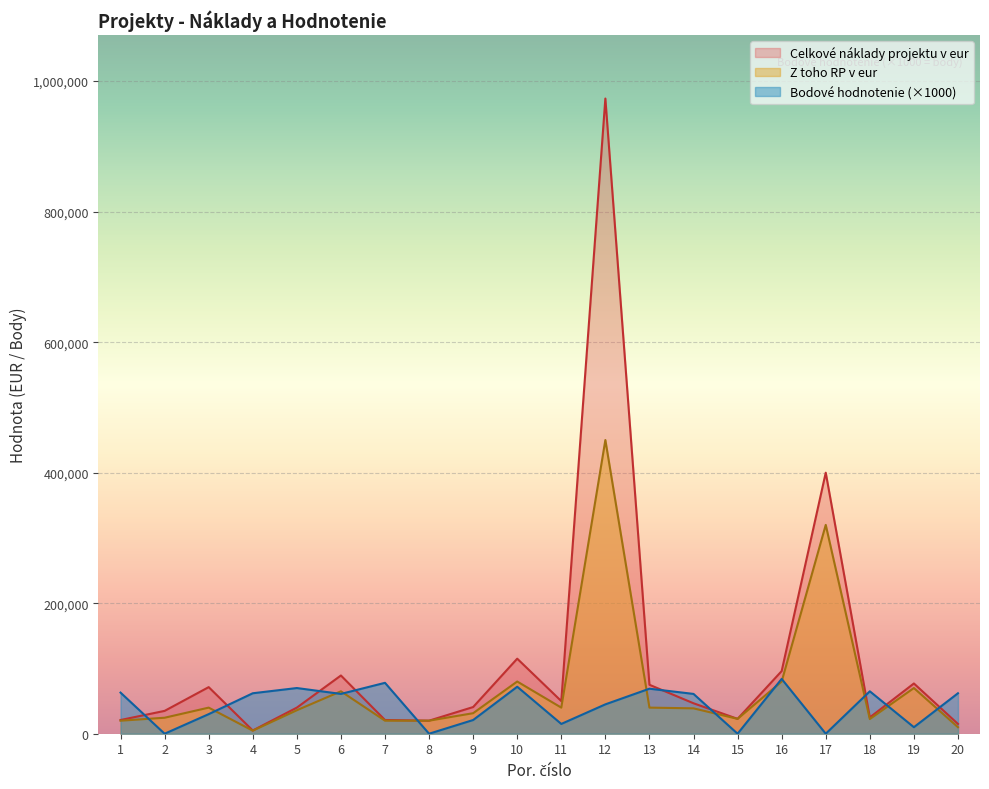

Reading right to left, list all the values displayed in this chart.

Celkové náklady projektu v eur: 15000.0	77000.0	25000.0	400000.0	96000.0	22800.0	46660.0	75000.0	973308.8	50000.0	115000.0	40888.4	20000.0	21052.0	89237.9	39992.6	4950.0	71400.0	35000.0	21000.0
Z toho RP v eur: 10000.0	70000.0	22500.0	320000.0	80000.0	22800.0	38883.3	40000.0	450000.0	40000.0	80000.0	31452.6	20000.0	20000.0	65000.0	35993.4	4700.0	40000.0	24500.0	19950.0
Bodové hodnotenie: 62000.0	10000.0	65000.0	0.0	84000.0	0.0	61000.0	69000.0	45000.0	15000.0	72000.0	21000.0	0.0	78000.0	61000.0	70000.0	62000.0	30000.0	0.0	63000.0